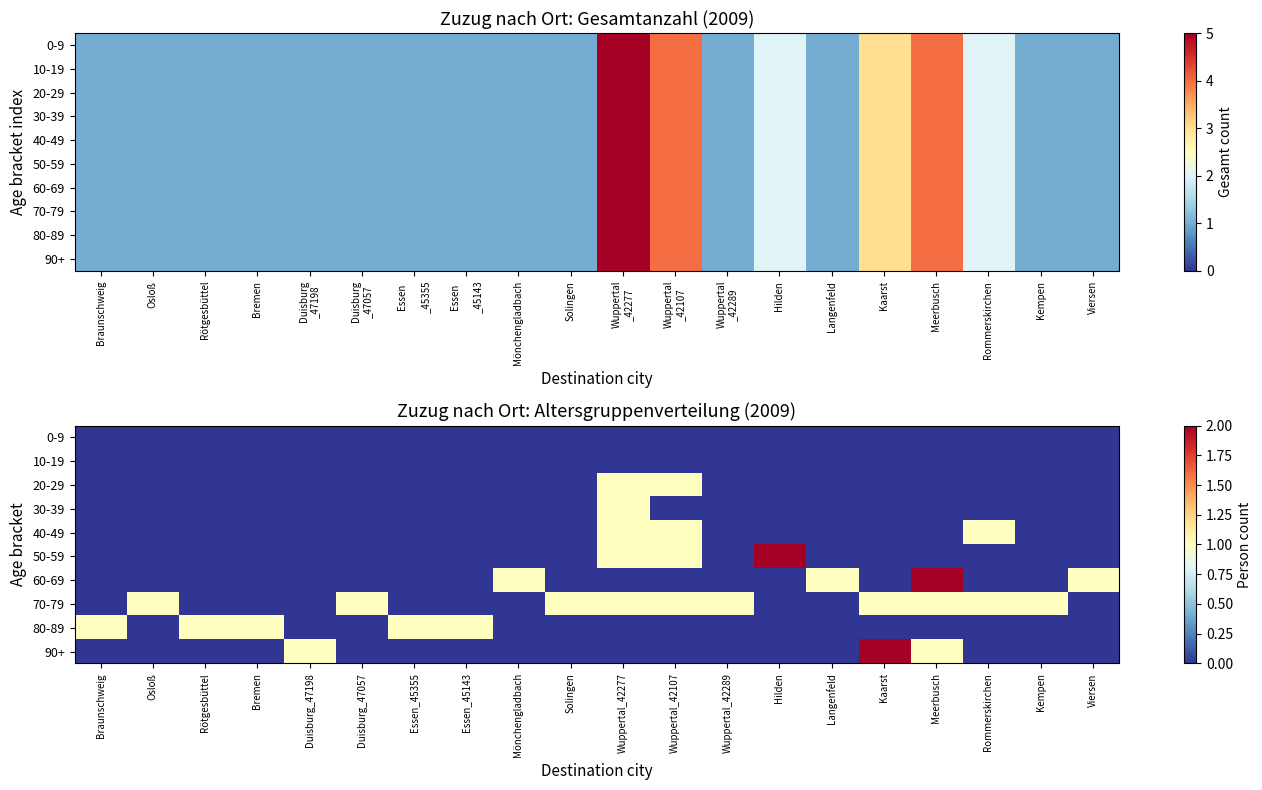

What is the highest value of the 50-59 series?

2